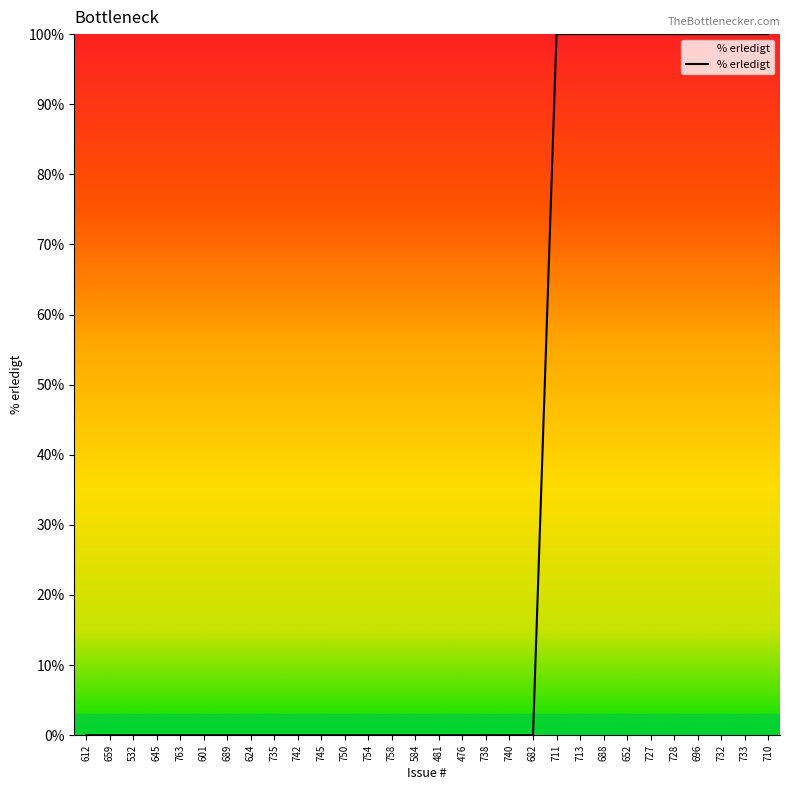

The value at 481 is 0. True or false?

True